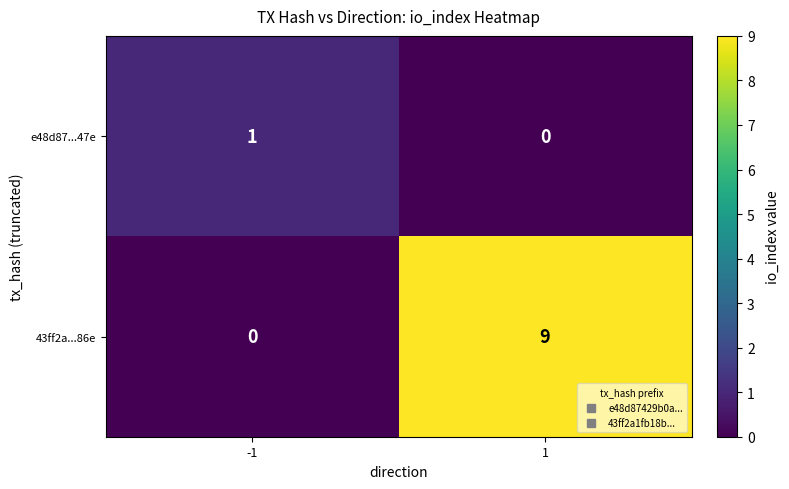

Reading left to right, what are all the values shown in this chart?

e48d87...47e: -1=1	1=0
43ff2a...86e: -1=0	1=9